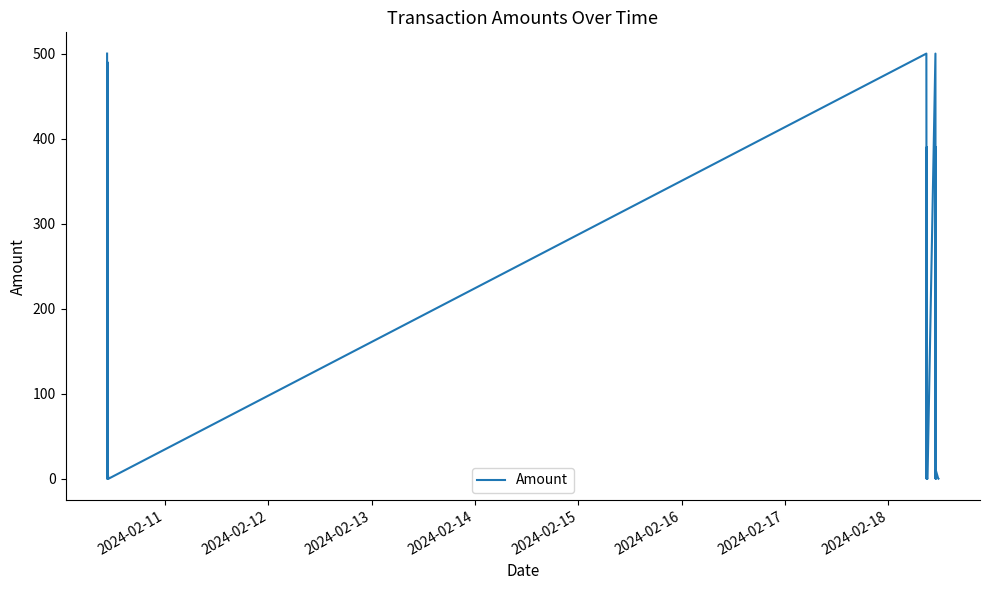

How many interior local valleys (lower than both neighbors) does the data have?

7